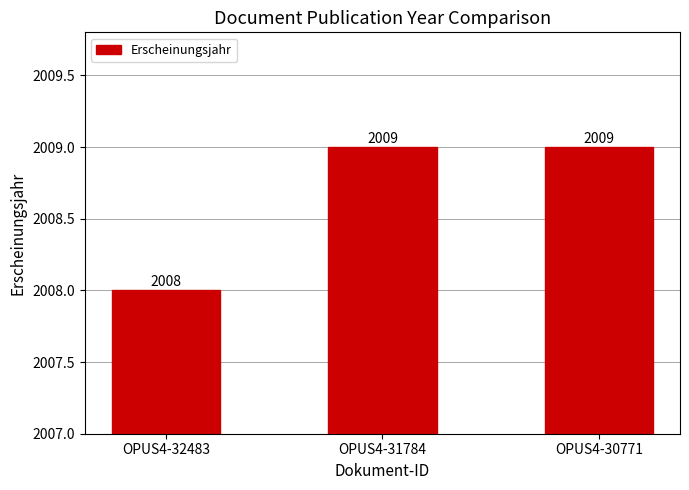

Does the chart contain stacked bars?

No